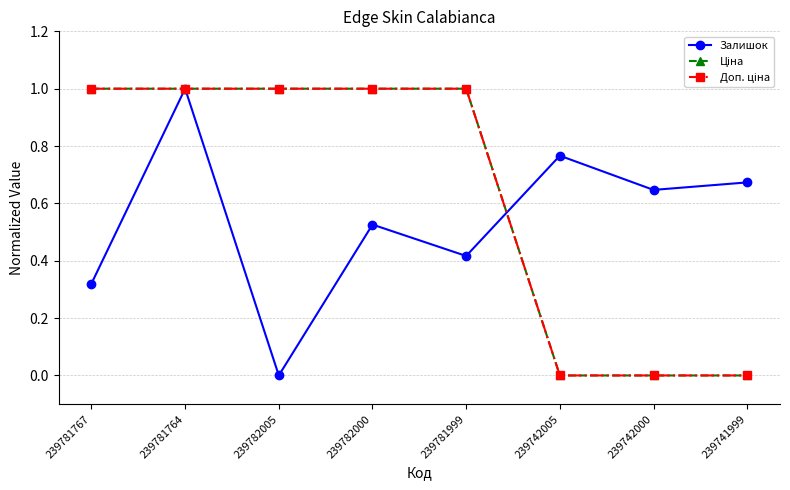

Does the chart have visible grid lines?

Yes